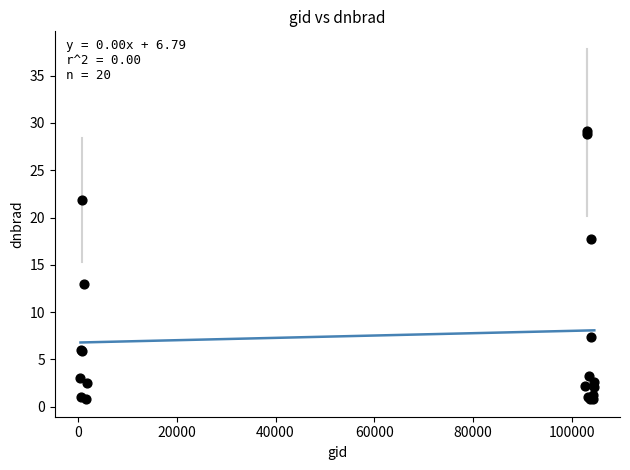

What Y value in the scatter plot is closest to 14?

13.0